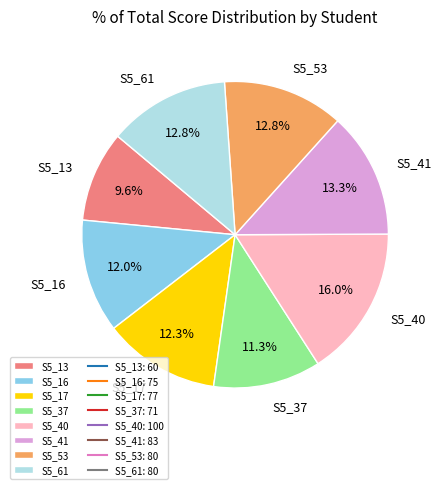

Approximately how many times larger is the value at S5_37 compared to S5_40?

0.7